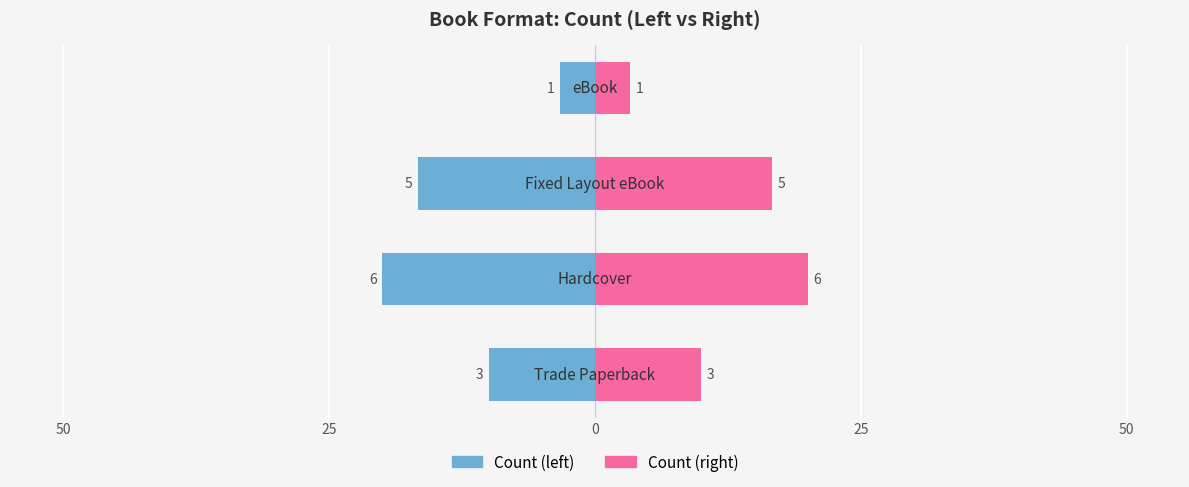

What is the highest value of the Count (left) series?

-3.3